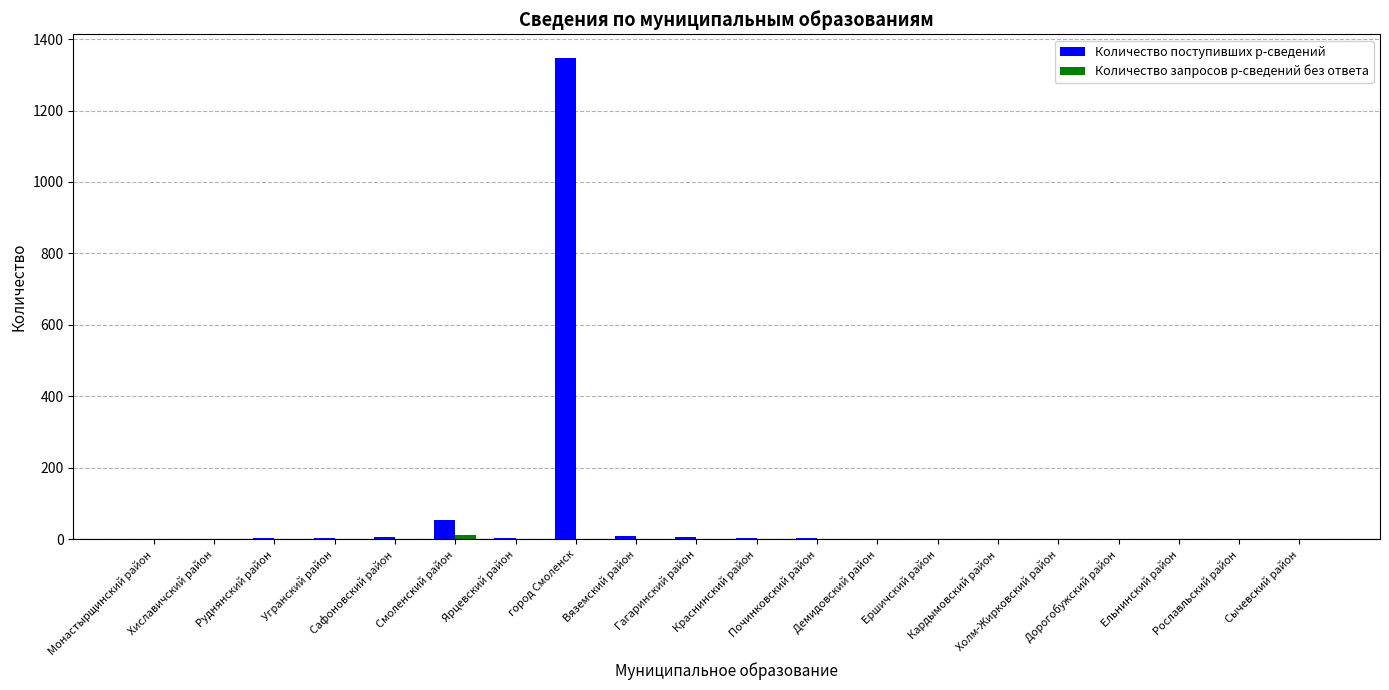

Which series has the largest total across all categories?

Количество поступивших р-сведений